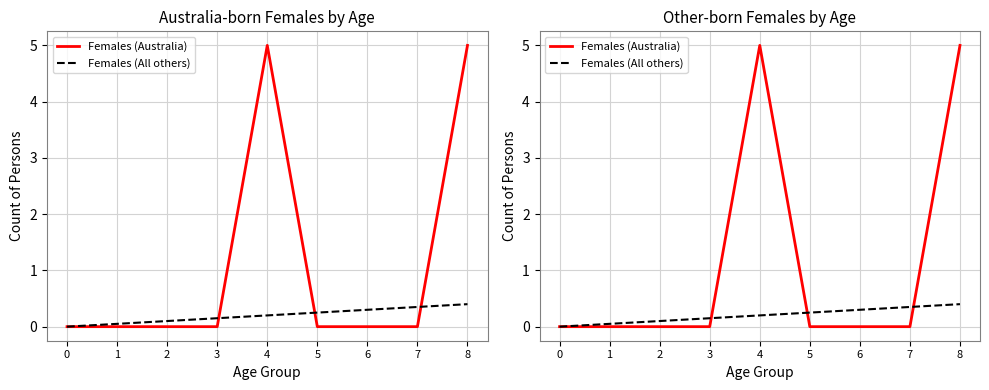

List the labels in order of Females (Australia) value, smallest first.

0, 1, 2, 3, 5, 6, 7, 4, 8